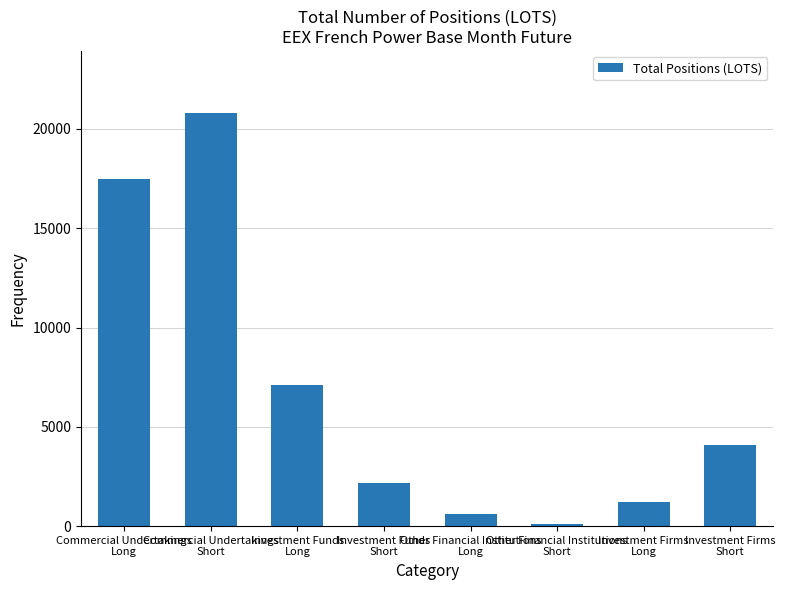

What is the sum of the values at Investment Funds
Short and Commercial Undertakings
Long?

19643.5